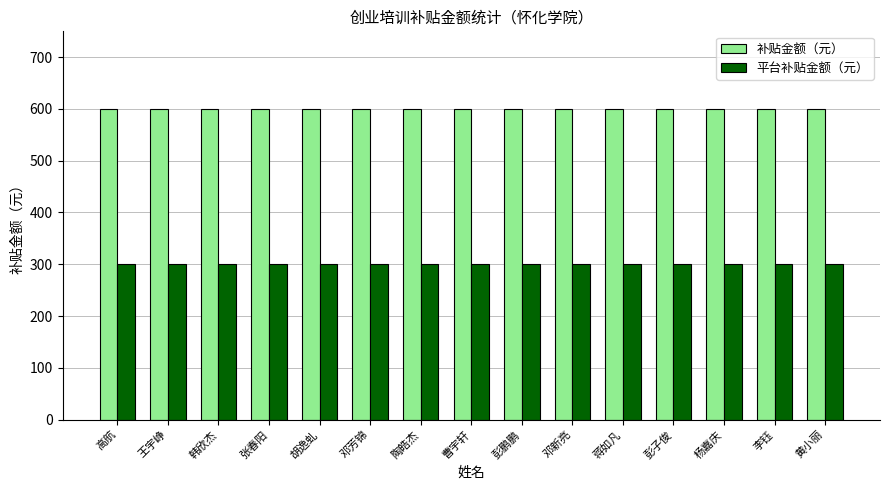

What value does the 补贴金额（元） series have at 王宇峥?

600